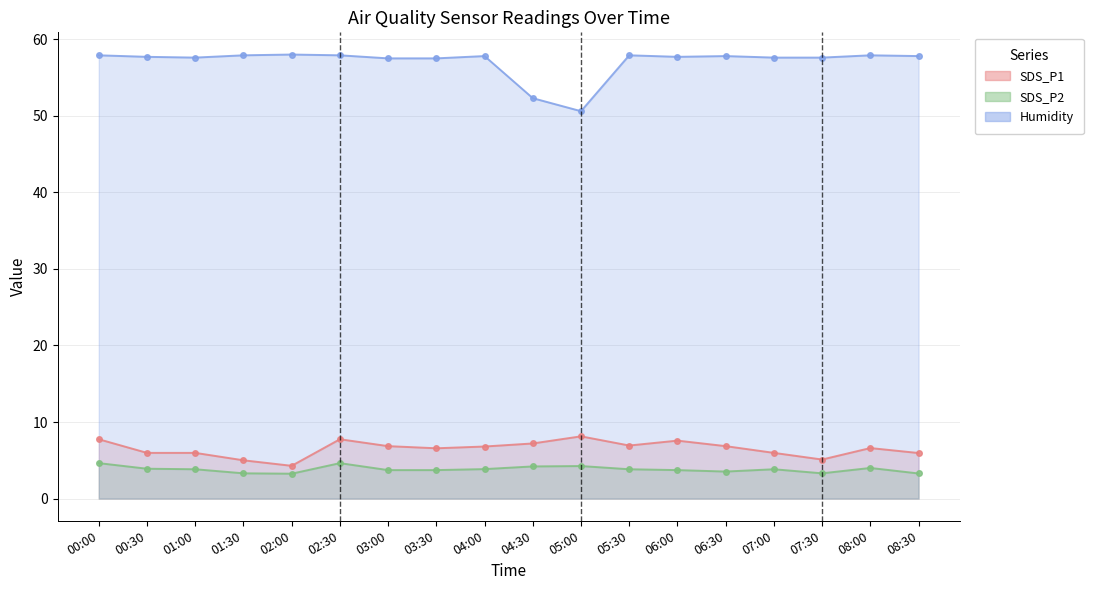

What is the approximate value of SDS_P1 at 02:00?

4.3